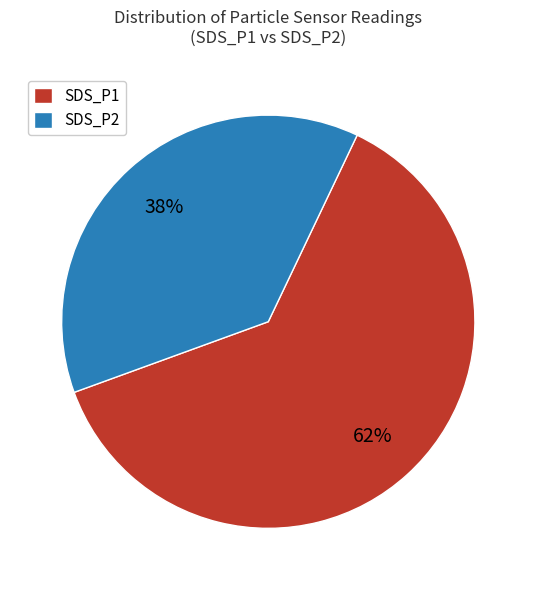

Is it true that SDS_P2 is 38% of the pie?

True